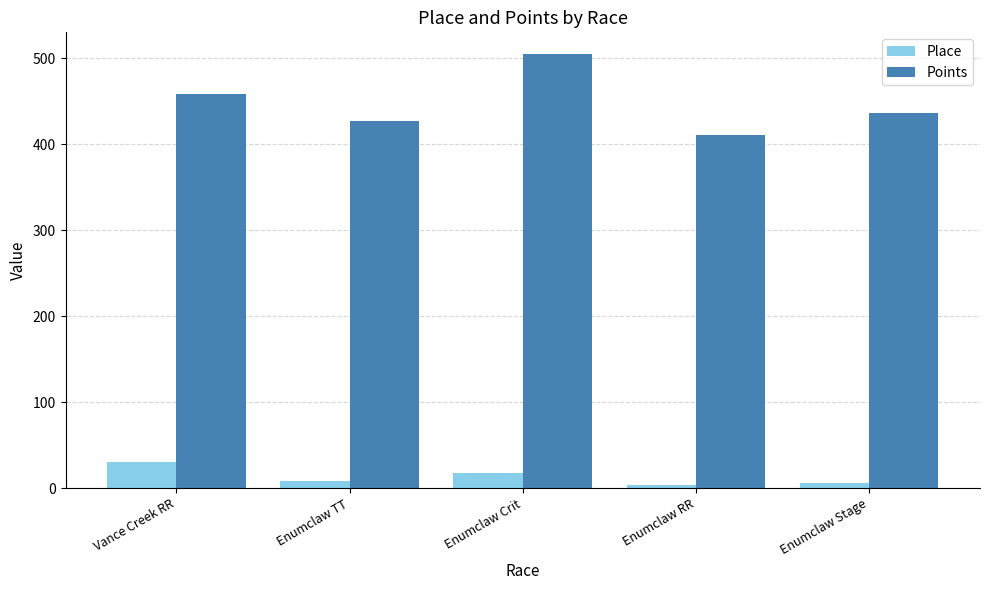

The Place series shows 4.0 at Enumclaw RR. True or false?

True